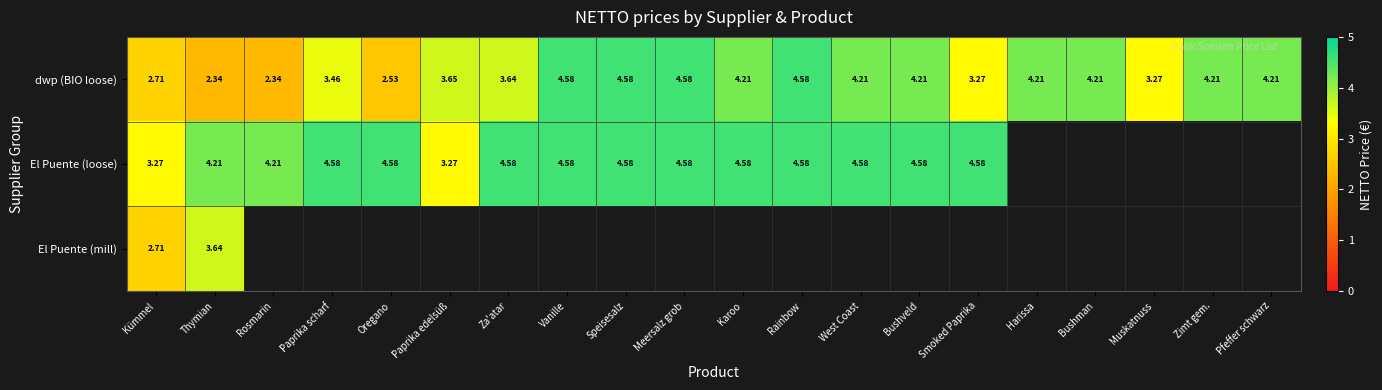

Where does the dwp (BIO loose) series first go above 4?

Vanille